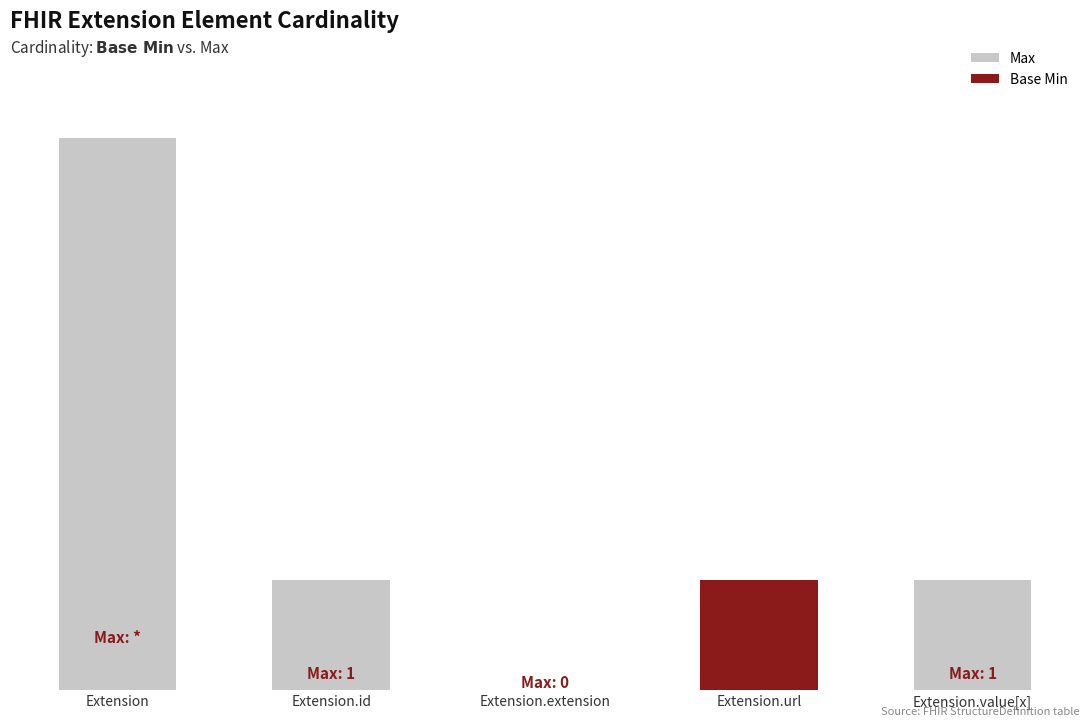

At which label does Max first exceed 1?

Extension